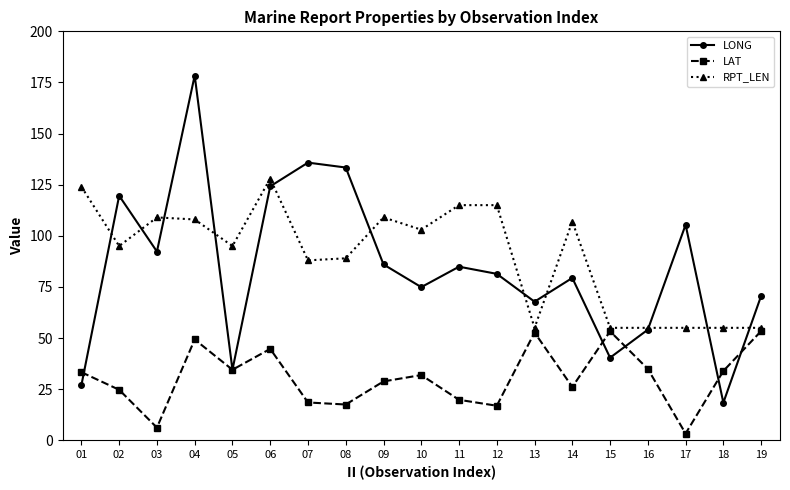

What is the difference between the LAT values at 13 and 10?

20.8